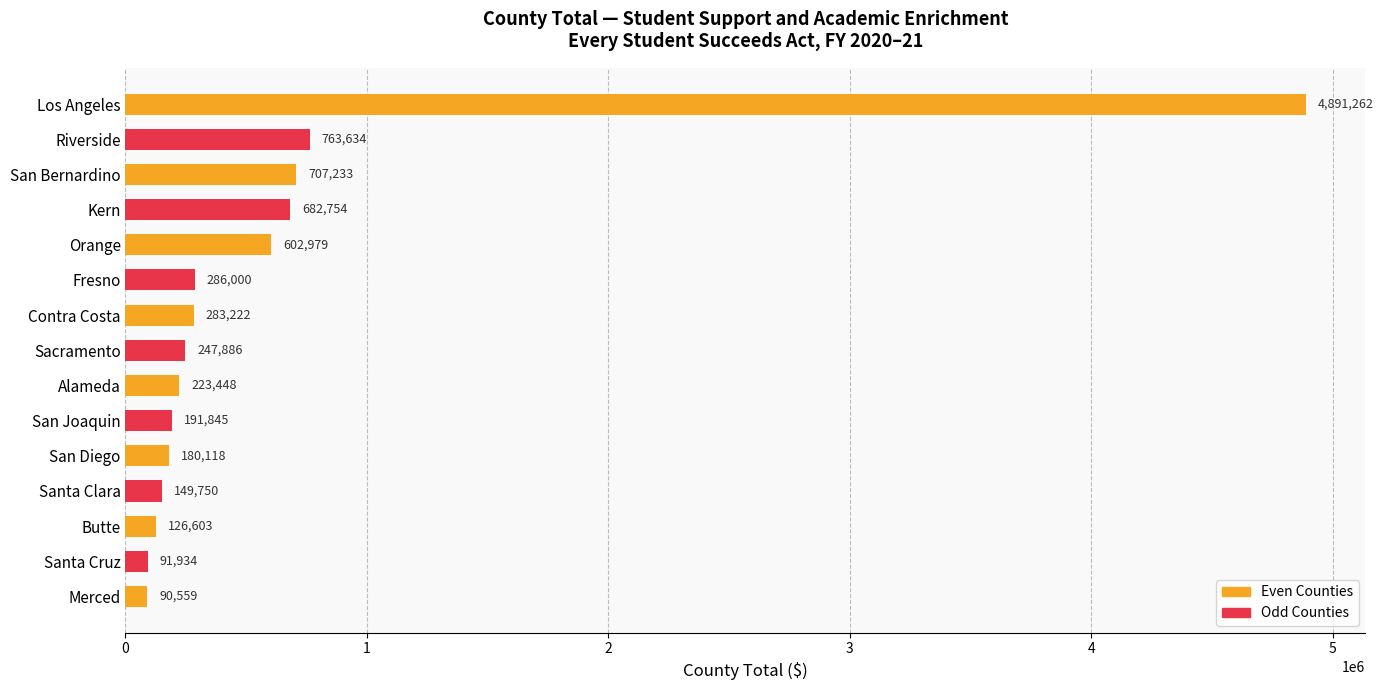

What is the difference between the second highest and second lowest values?

671700